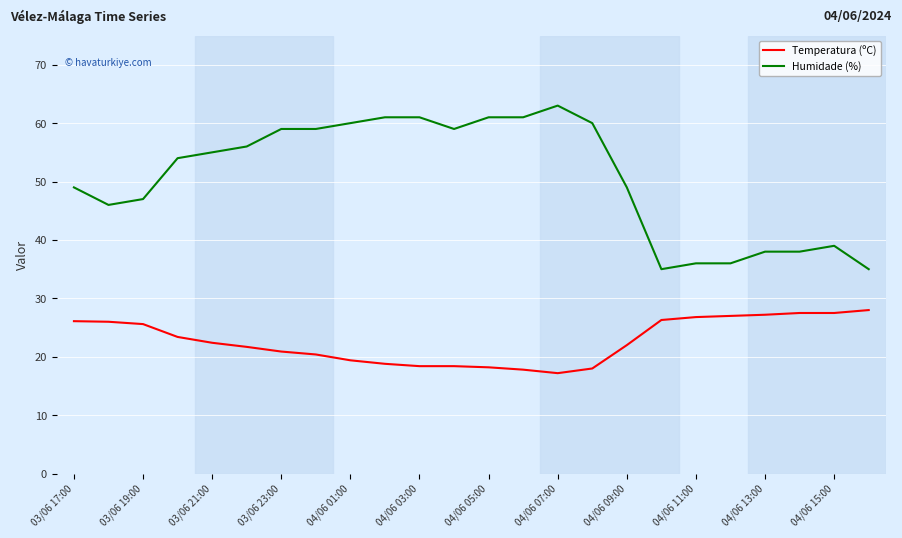

Which series has the largest total across all categories?

Humidade (%)